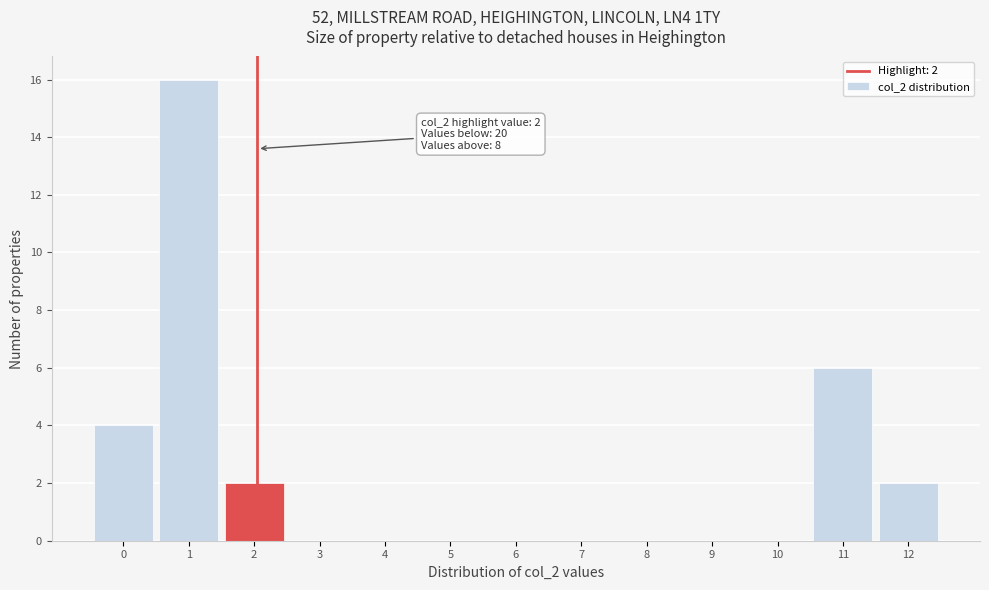

Reading left to right, list all the values displayed in this chart.

0=4	1=16	2=2	3=0	4=0	5=0	6=0	7=0	8=0	9=0	10=0	11=6	12=2